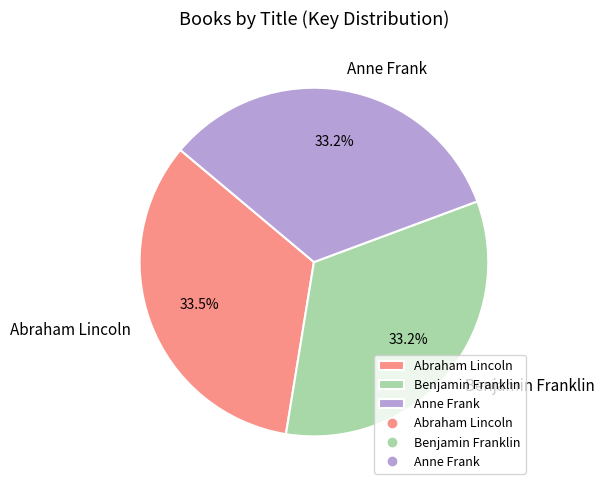

Approximately how many times larger is the value at Abraham Lincoln compared to Anne Frank?

1.0